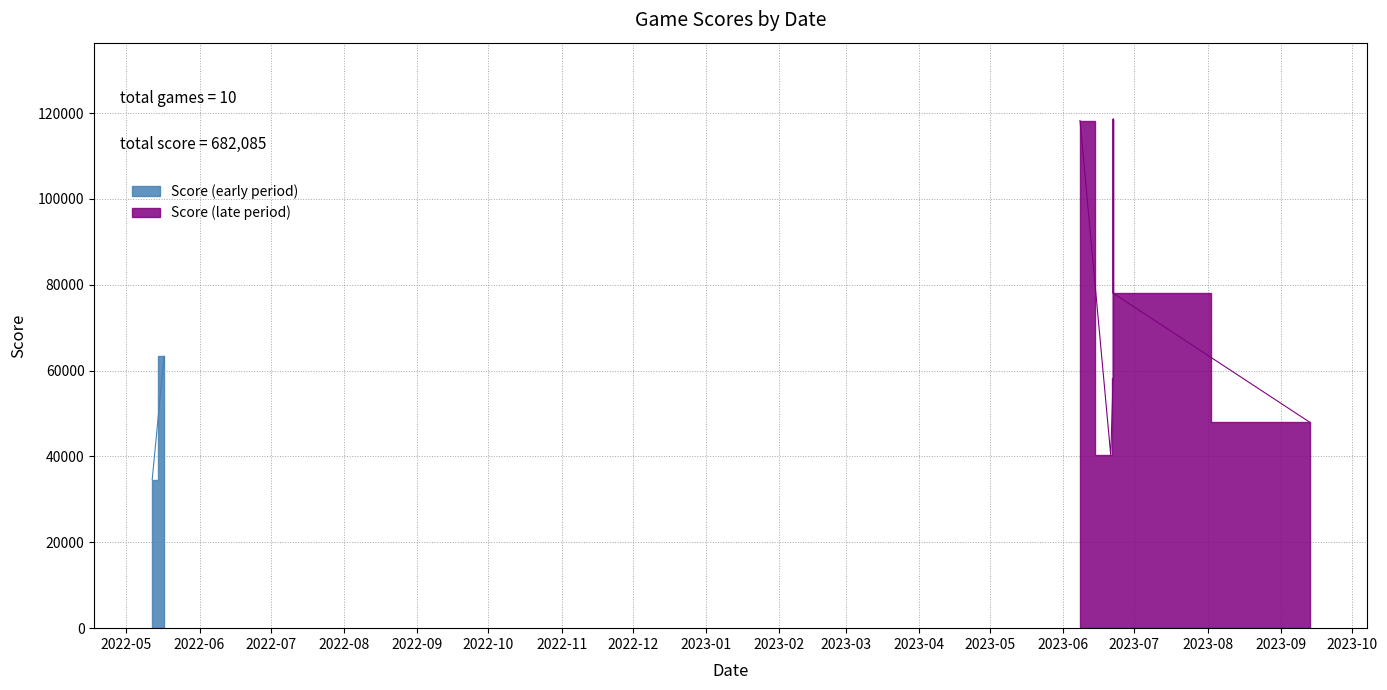

What is the greatest value displayed?

118605